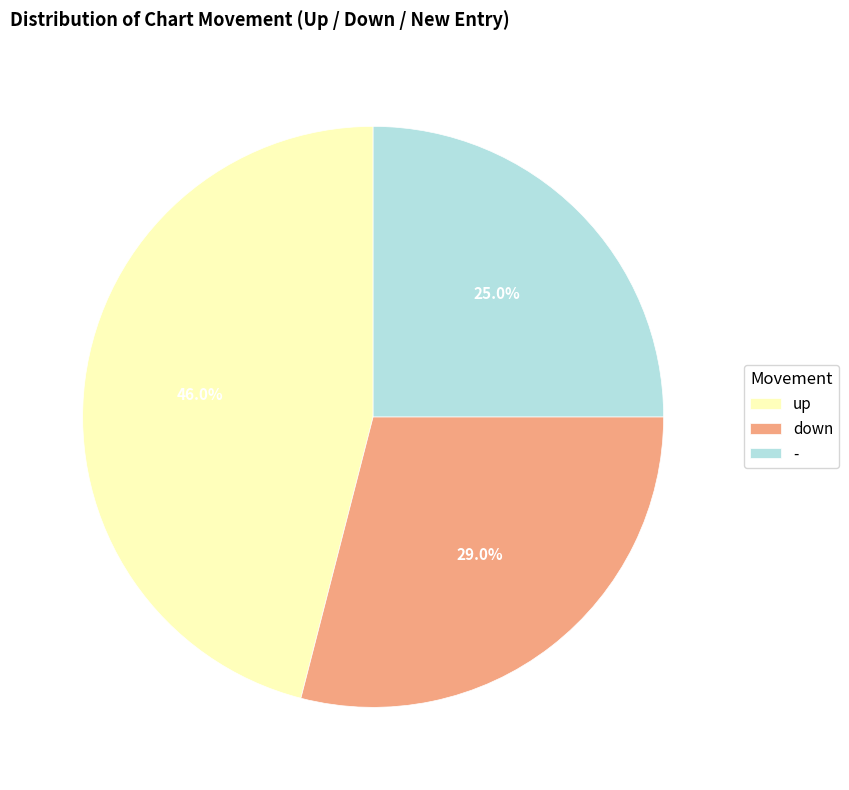

Does any single category account for the majority?

No